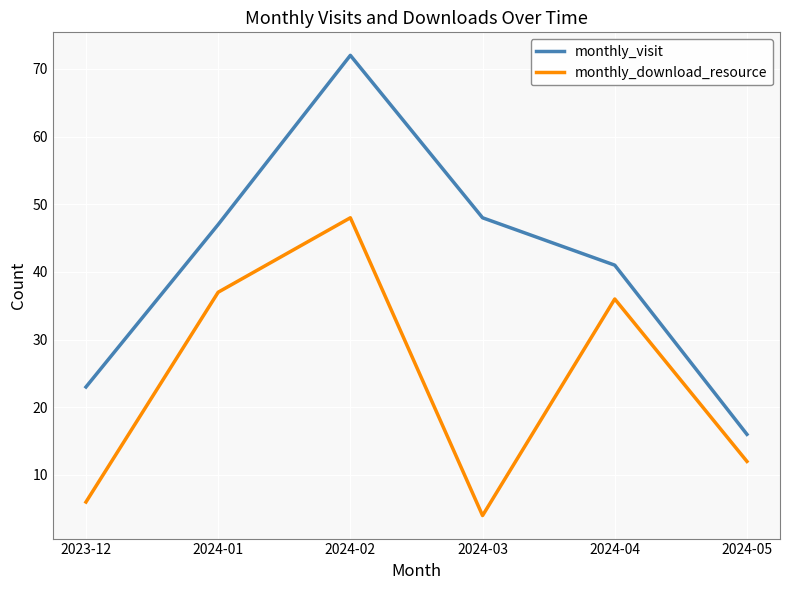

What is the difference between the monthly_visit values at 2024-01 and 2024-02?

25